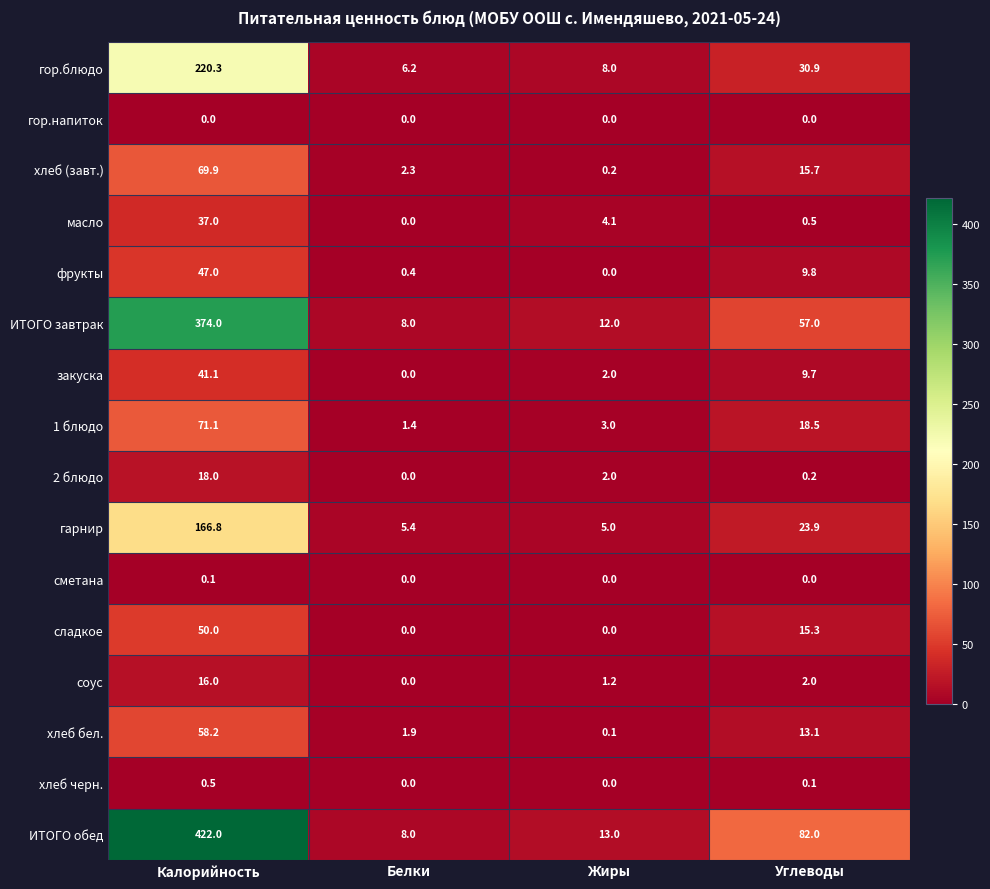

Count the number of data series in this chart.

16